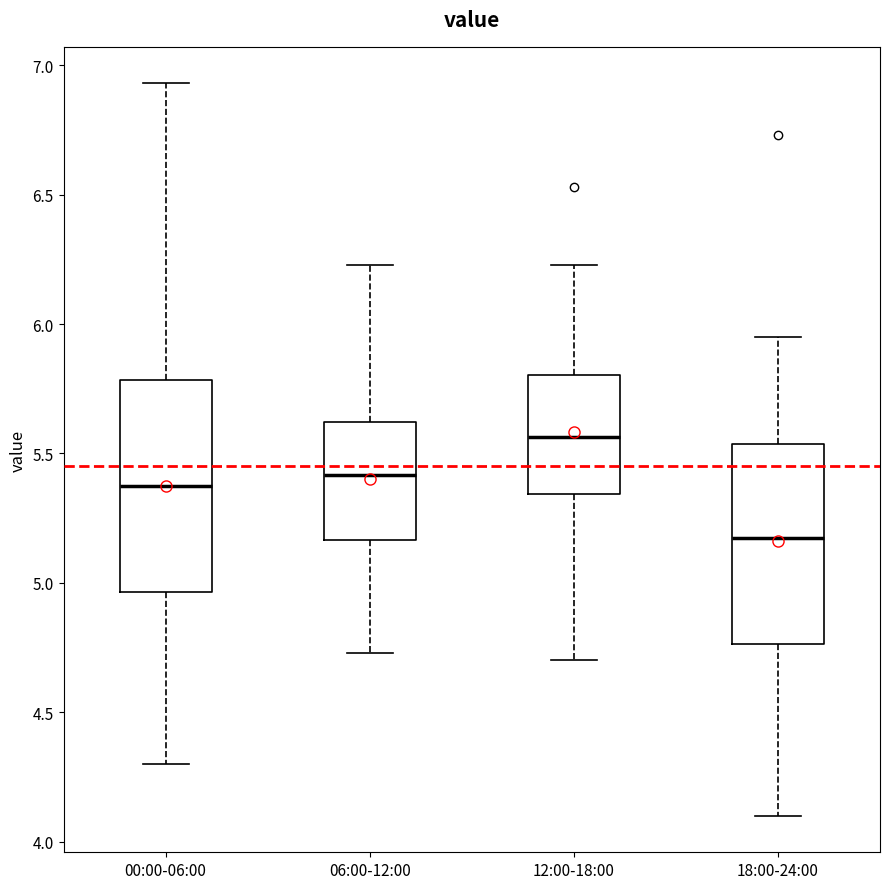

Where is the upper edge of the box for 12:00-18:00 on the y-axis? The values are not printed on the chart, so give them approximately, as read against the axis.

5.80